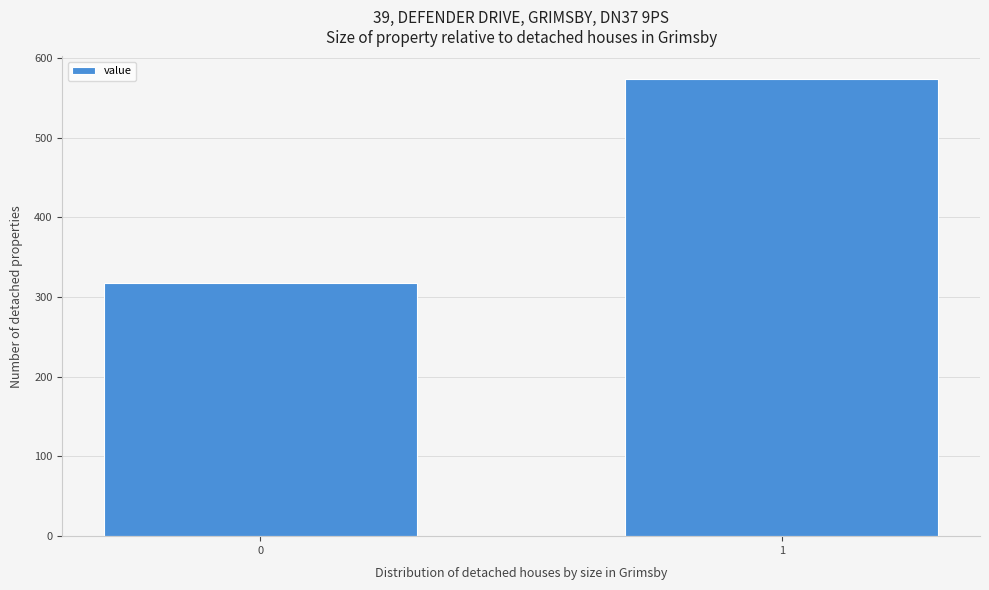

Reading right to left, list all the values displayed in this chart.

573	318